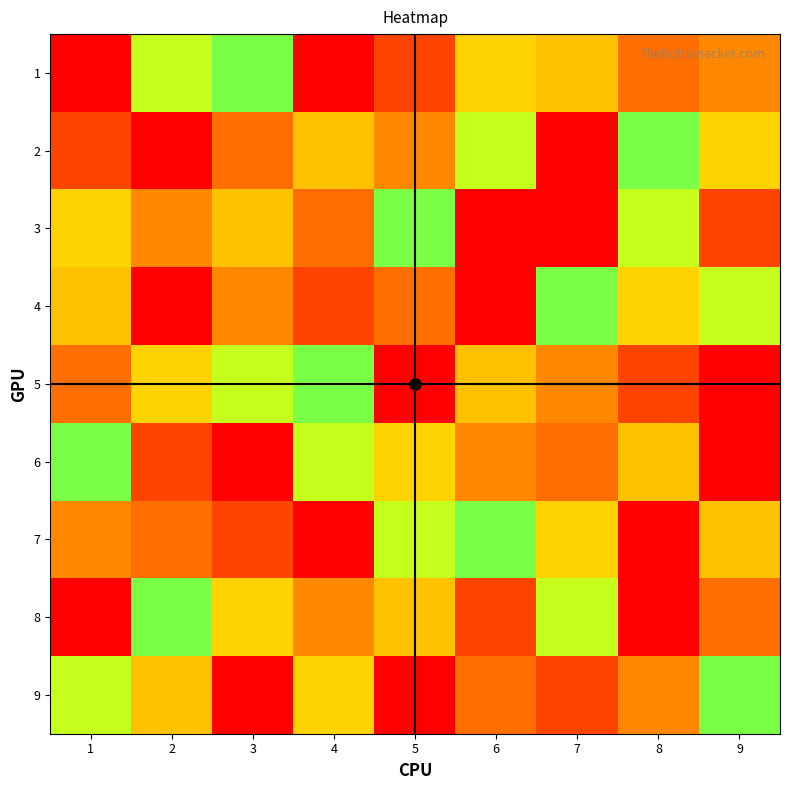

Reading left to right, list all the values displayed in this chart.

1: 1=9	2=6	3=5	4=1	5=2	6=4	7=7	8=8	9=3
2: 1=2	2=1	3=8	4=7	5=3	6=6	7=9	8=5	9=4
3: 1=4	2=3	3=7	4=8	5=5	6=9	7=1	8=6	9=2
4: 1=7	2=9	3=3	4=2	5=8	6=1	7=5	8=4	9=6
5: 1=8	2=4	3=6	4=5	5=9	6=7	7=3	8=2	9=1
6: 1=5	2=2	3=1	4=6	5=4	6=3	7=8	8=7	9=9
7: 1=3	2=8	3=2	4=9	5=6	6=5	7=4	8=1	9=7
8: 1=1	2=5	3=4	4=3	5=7	6=2	7=6	8=9	9=8
9: 1=6	2=7	3=9	4=4	5=1	6=8	7=2	8=3	9=5